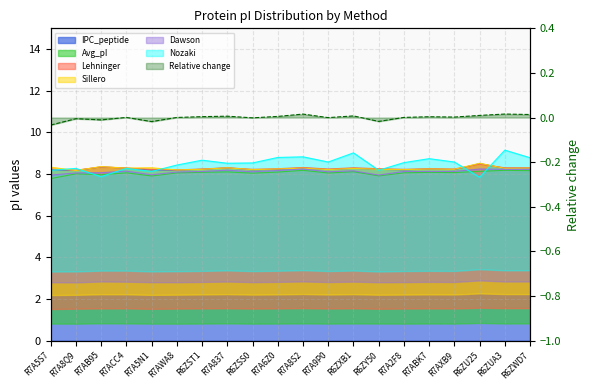

What is the label of the 19th point from the right?

R7A8Q9